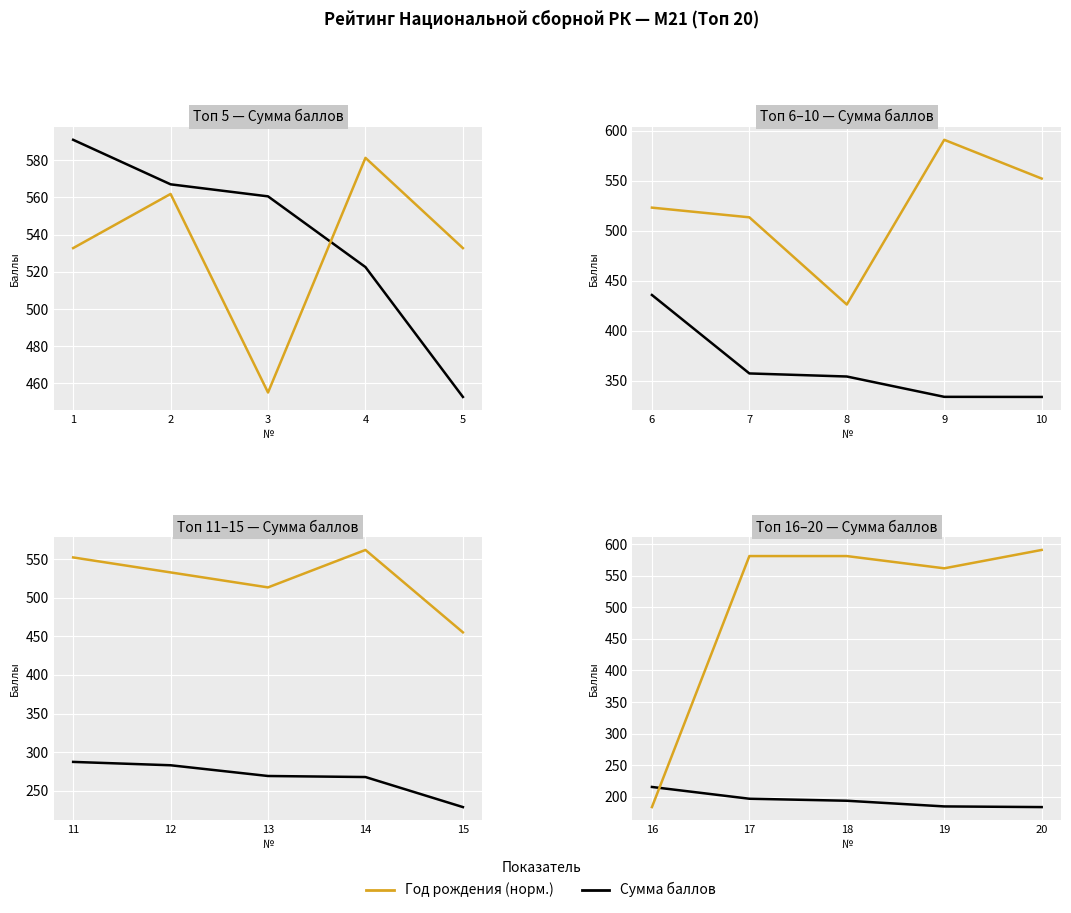

Which series has the largest total across all categories?

Год рождения (норм.)